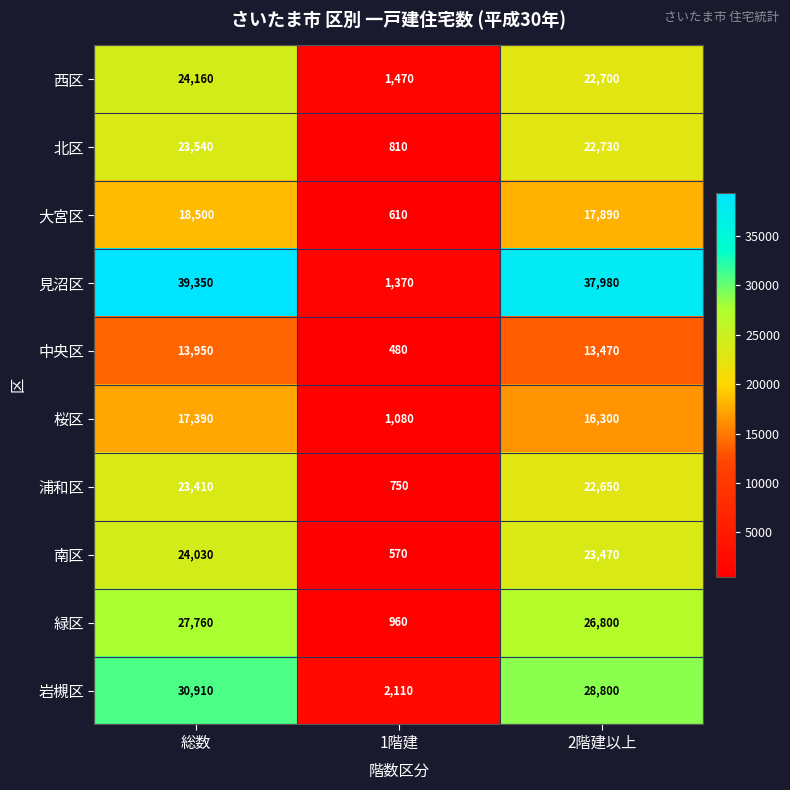

What is the total value across all series at 1階建?

10210